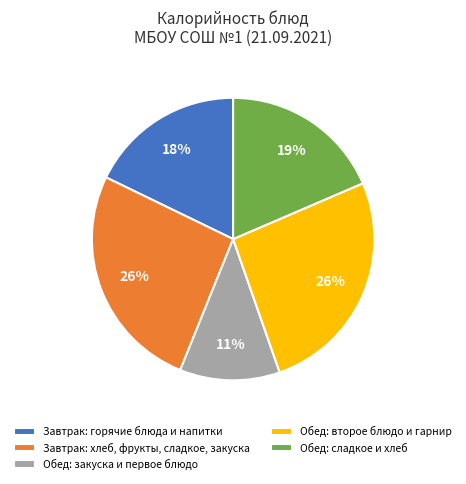

Do Обед: сладкое и хлеб and Завтрак: горячие блюда и напитки together represent more than half of the pie?

No